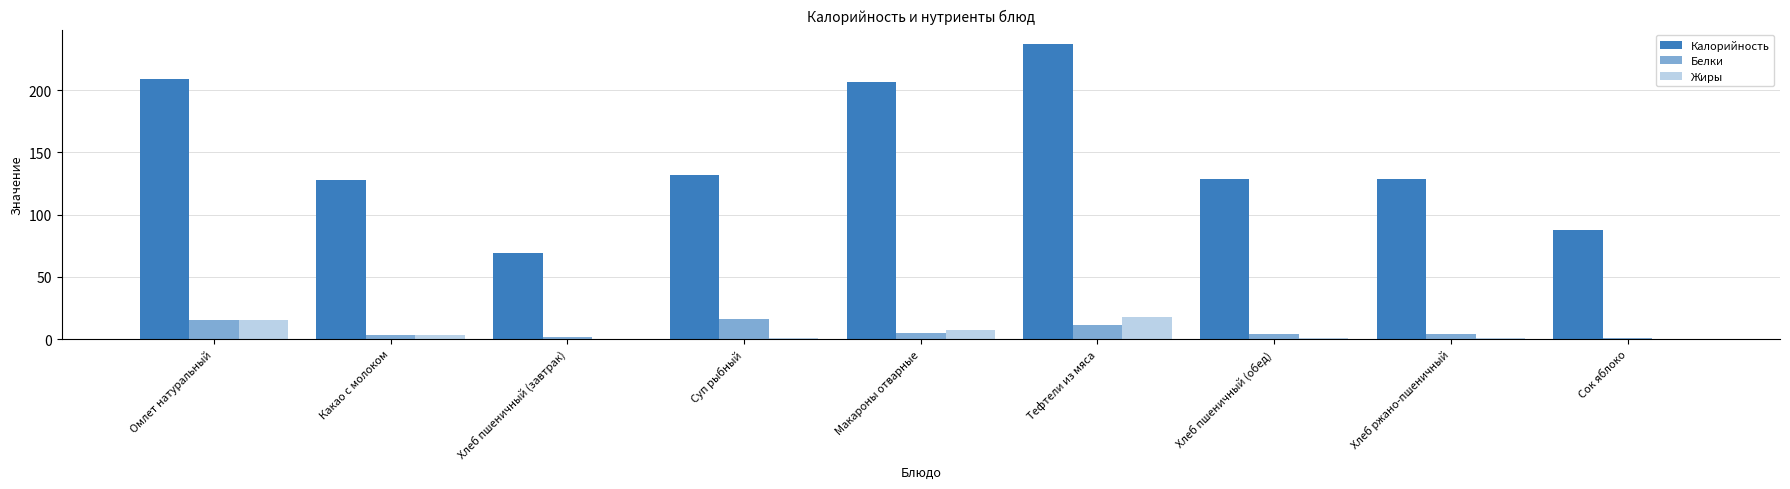

Is it true that Жиры equals 24.9 at Омлет натуральный?

False